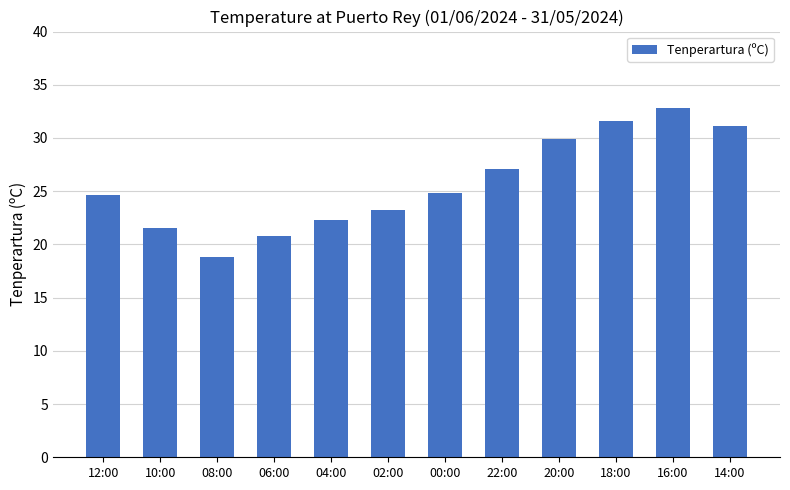

Are the bars grouped side by side (vs. stacked)?

No